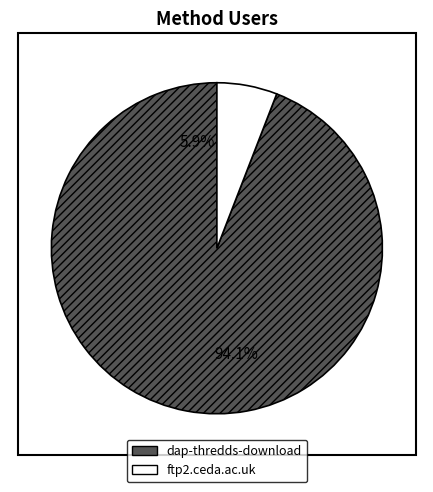

To the nearest percent, what portion does ftp2.ceda.ac.uk represent?

6%